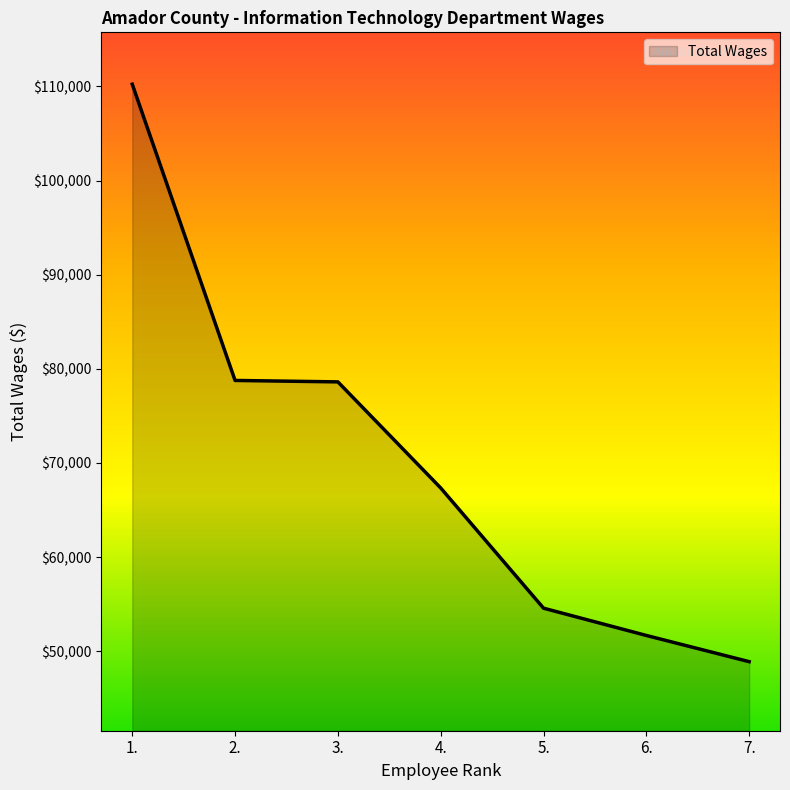

What position from the left is 7.?

7